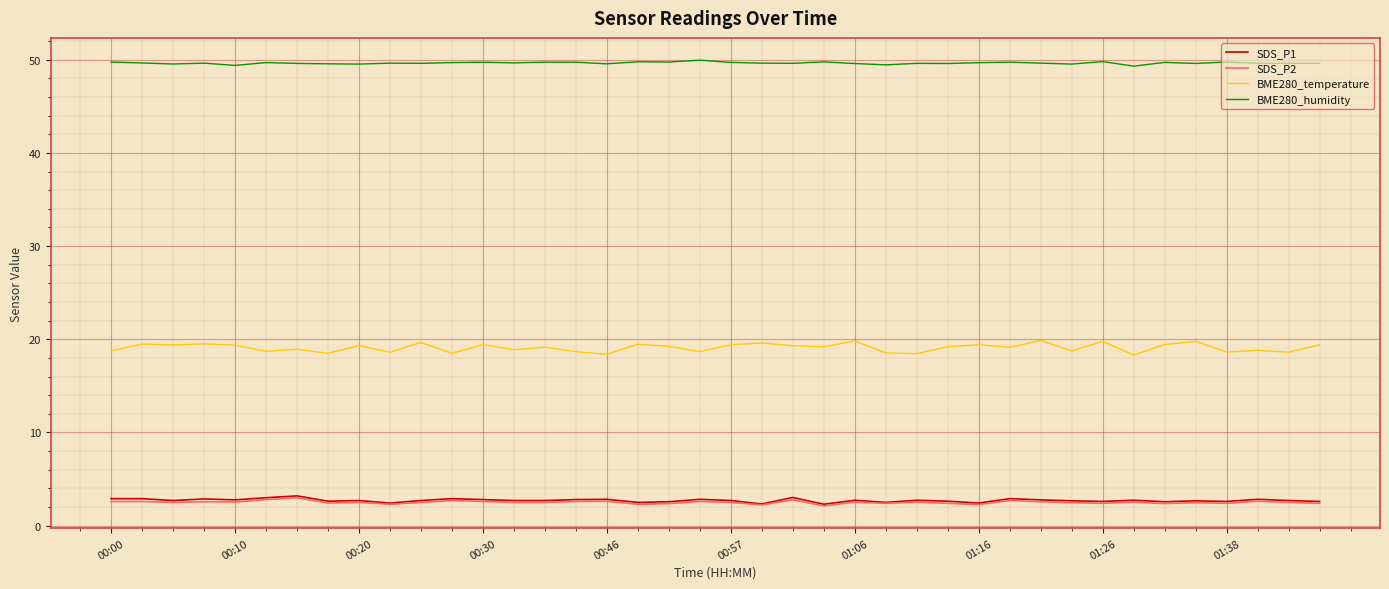

True or false: SDS_P2 and BME280_temperature intersect in this chart.

False